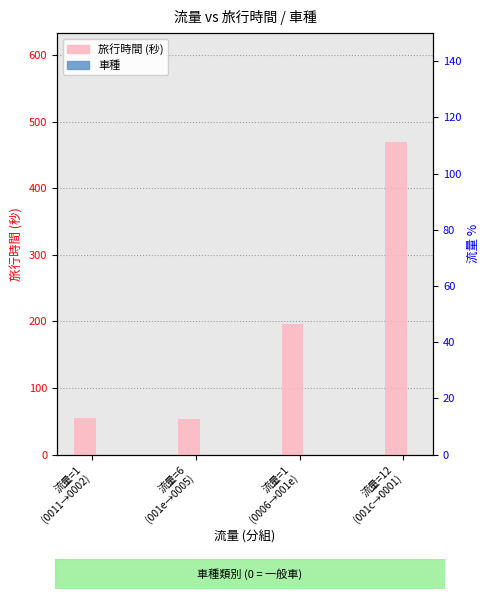

At which label does 旅行時間 reach its peak?

流量=12
(001c→0001)